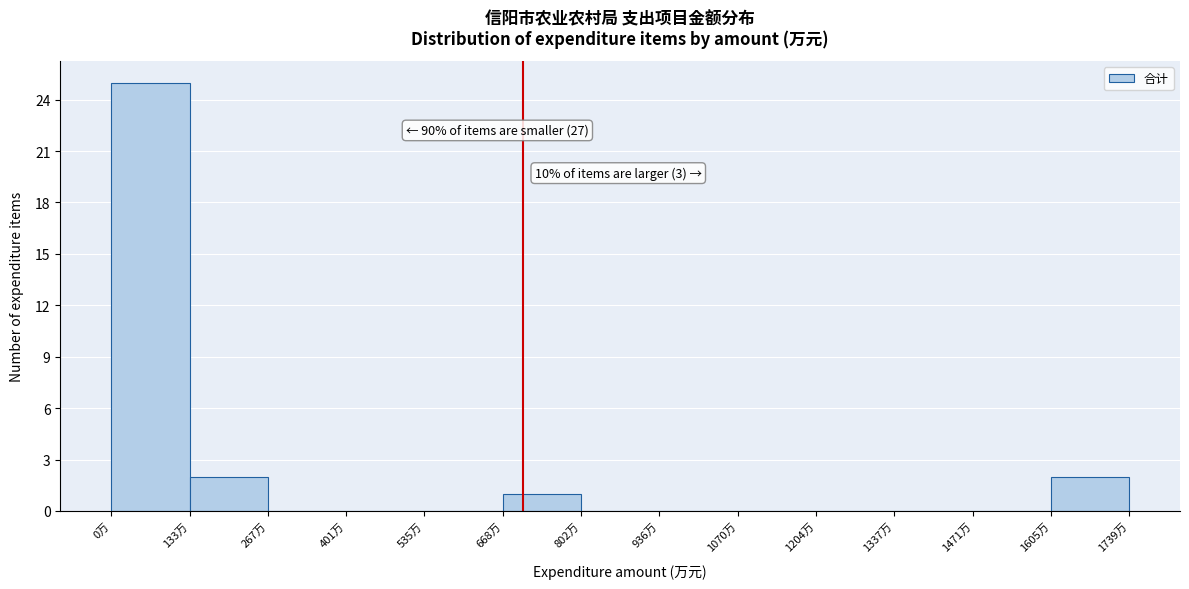

Over which range of the x-axis is the bar tallest?

0 to 140